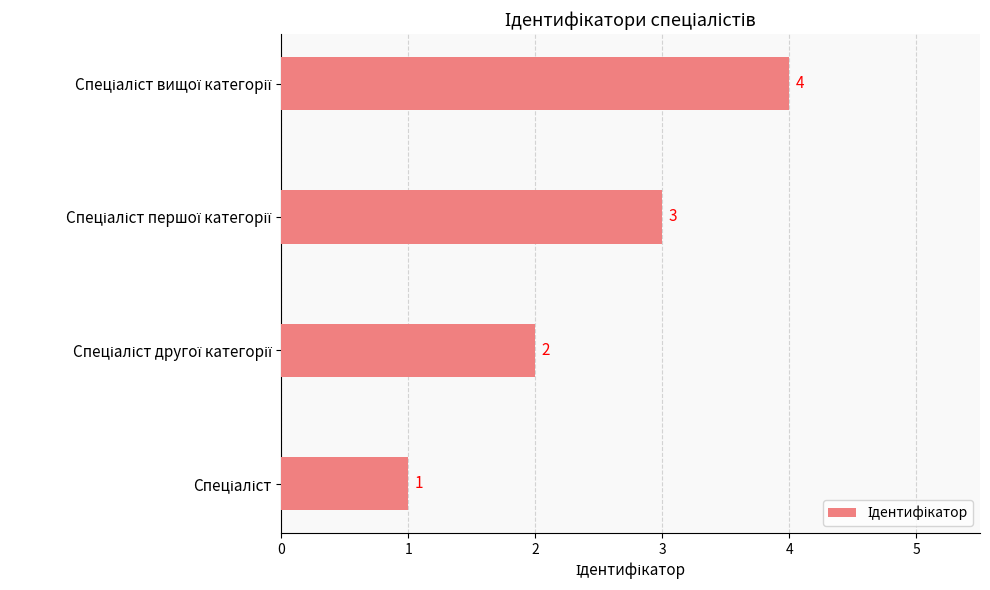

How many categories are shown in the chart?

4